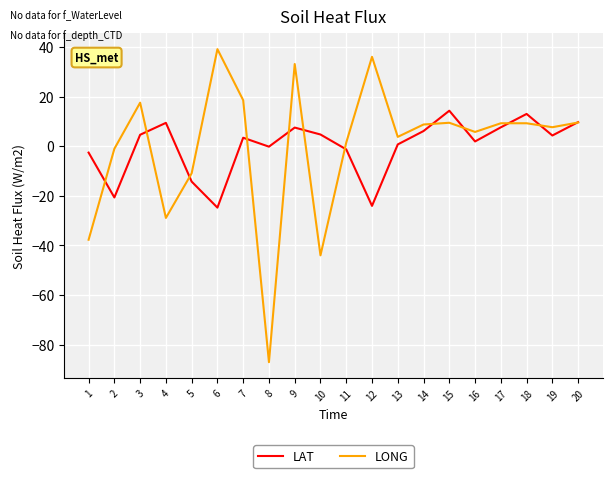

List the series in order of their peak value, highest first.

LONG, LAT